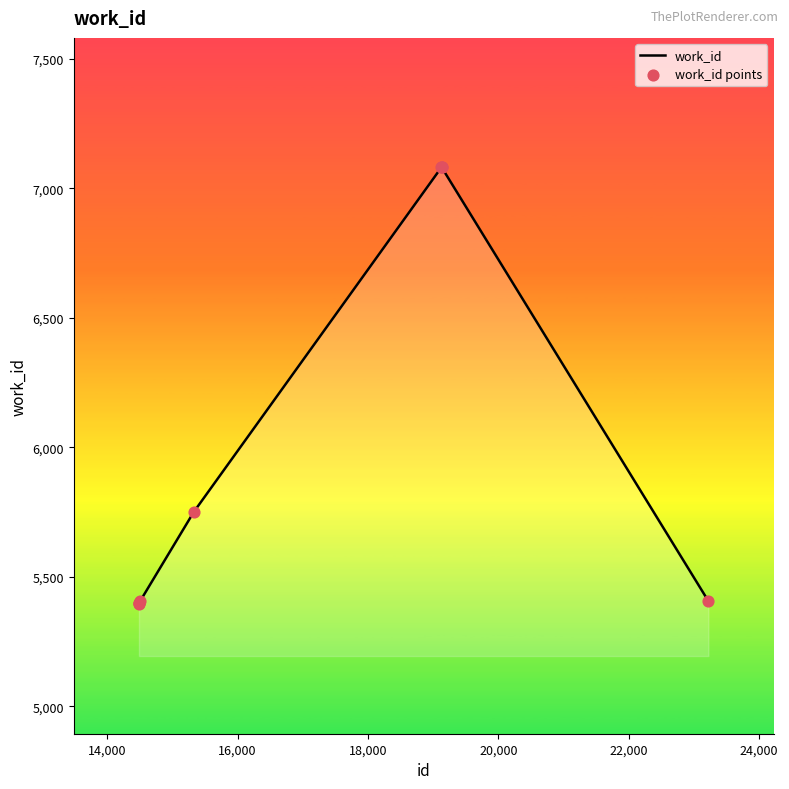

What is the difference between the maximum and minimum values?

1686